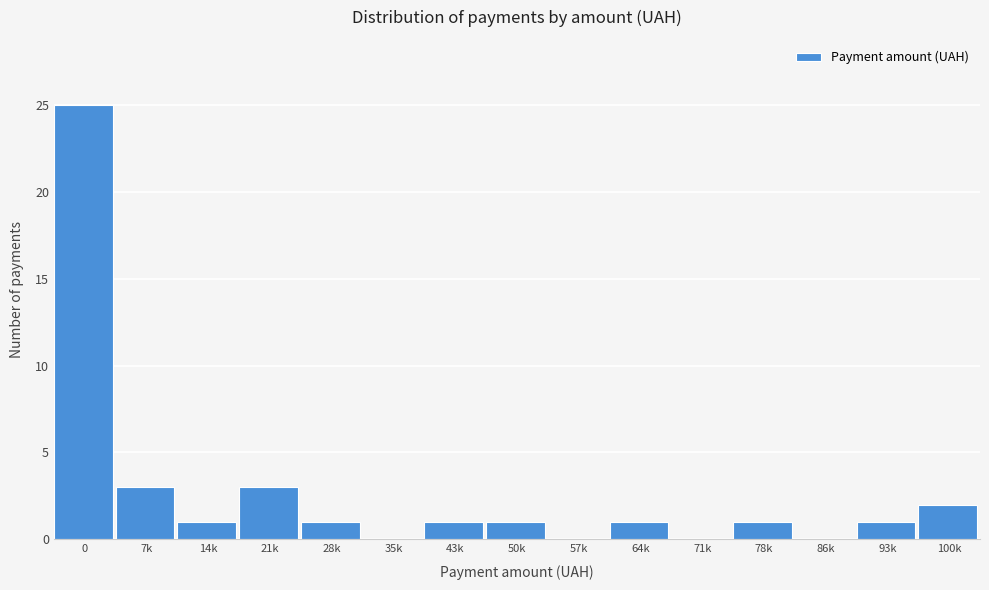

Reading left to right, extract all data points from this chart.

0=25	7k=3	14k=1	21k=3	28k=1	35k=0	43k=1	50k=1	57k=0	64k=1	71k=0	78k=1	86k=0	93k=1	100k=2